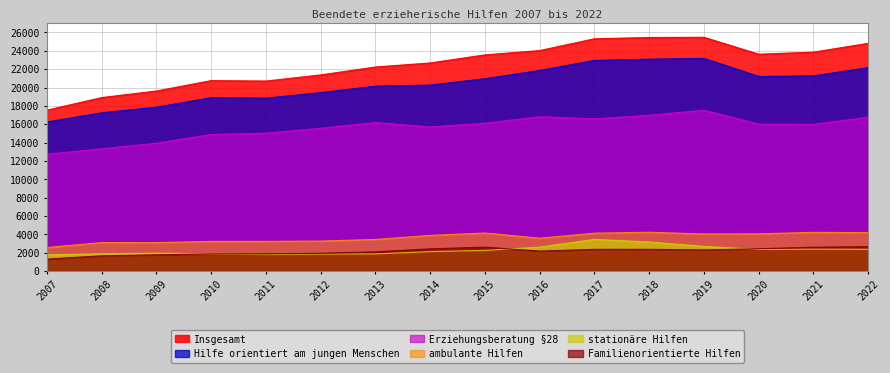

The ambulante Hilfen series shows 4039 at 2019. True or false?

True